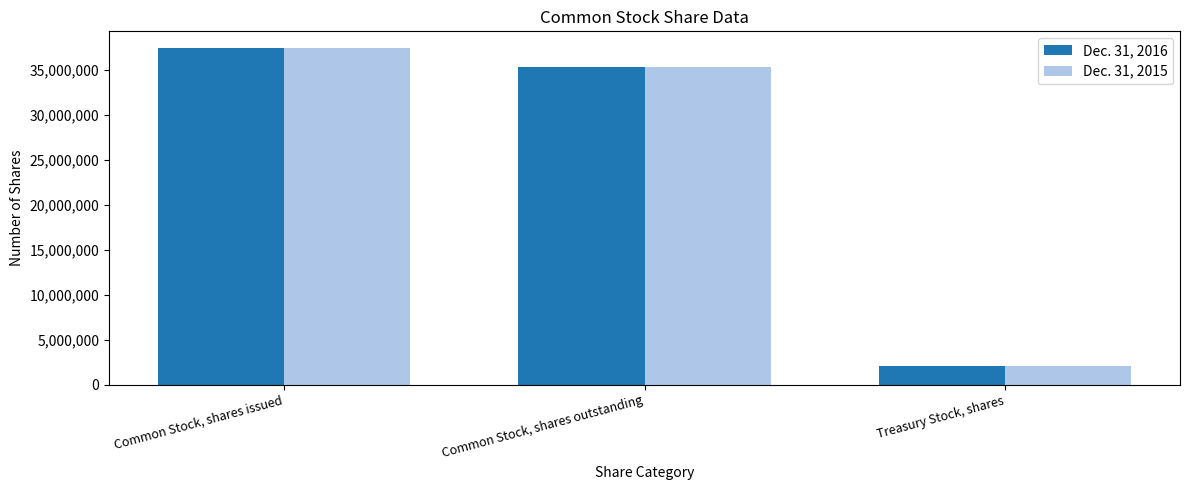

The Dec. 31, 2015 series shows 35348176 at Common Stock, shares outstanding. True or false?

True